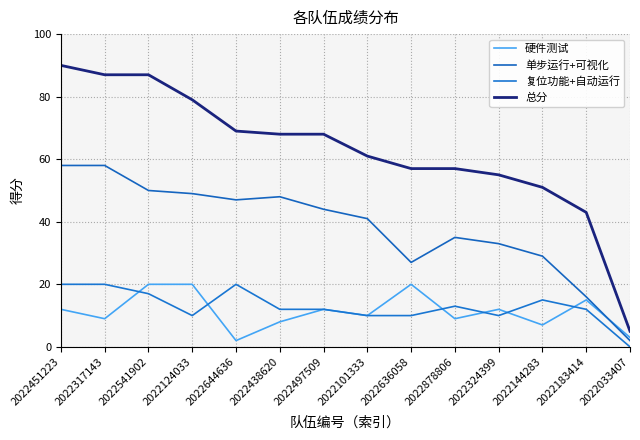

True or false: 总分 and 硬件测试 intersect in this chart.

False